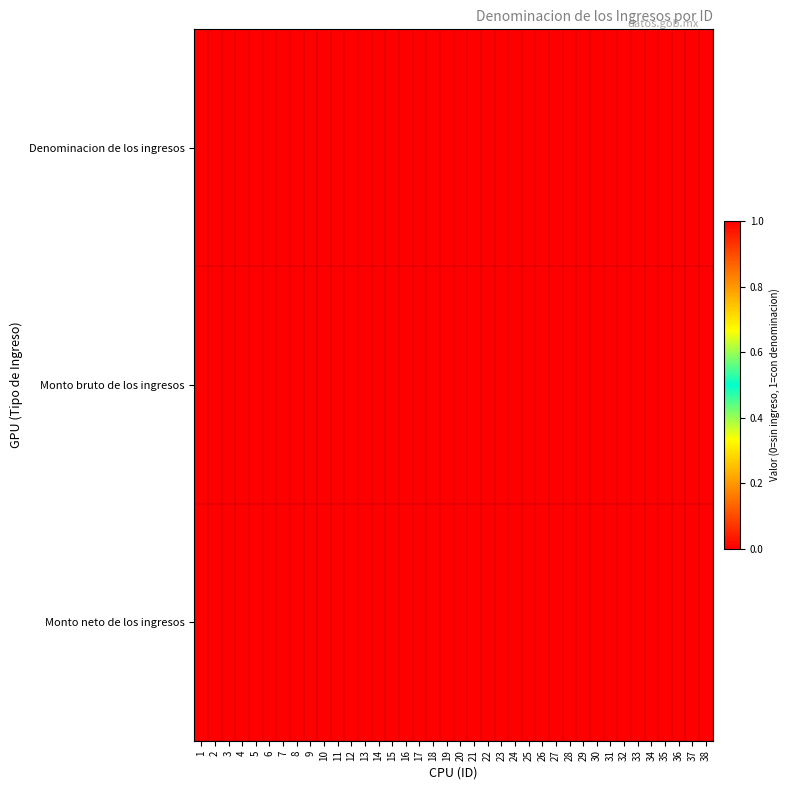

Reading left to right, list all the values displayed in this chart.

Denominacion de los ingresos: 1=1	2=1	3=1	4=1	5=1	6=1	7=1	8=1	9=1	10=1	11=1	12=1	13=1	14=1	15=1	16=1	17=1	18=1	19=1	20=1	21=1	22=1	23=1	24=1	25=1	26=1	27=1	28=1	29=1	30=1	31=1	32=1	33=1	34=1	35=1	36=1	37=1	38=1
Monto bruto de los ingresos: 1=0	2=0	3=0	4=0	5=0	6=0	7=0	8=0	9=0	10=0	11=0	12=0	13=0	14=0	15=0	16=0	17=0	18=0	19=0	20=0	21=0	22=0	23=0	24=0	25=0	26=0	27=0	28=0	29=0	30=0	31=0	32=0	33=0	34=0	35=0	36=0	37=0	38=0
Monto neto de los ingresos: 1=0	2=0	3=0	4=0	5=0	6=0	7=0	8=0	9=0	10=0	11=0	12=0	13=0	14=0	15=0	16=0	17=0	18=0	19=0	20=0	21=0	22=0	23=0	24=0	25=0	26=0	27=0	28=0	29=0	30=0	31=0	32=0	33=0	34=0	35=0	36=0	37=0	38=0